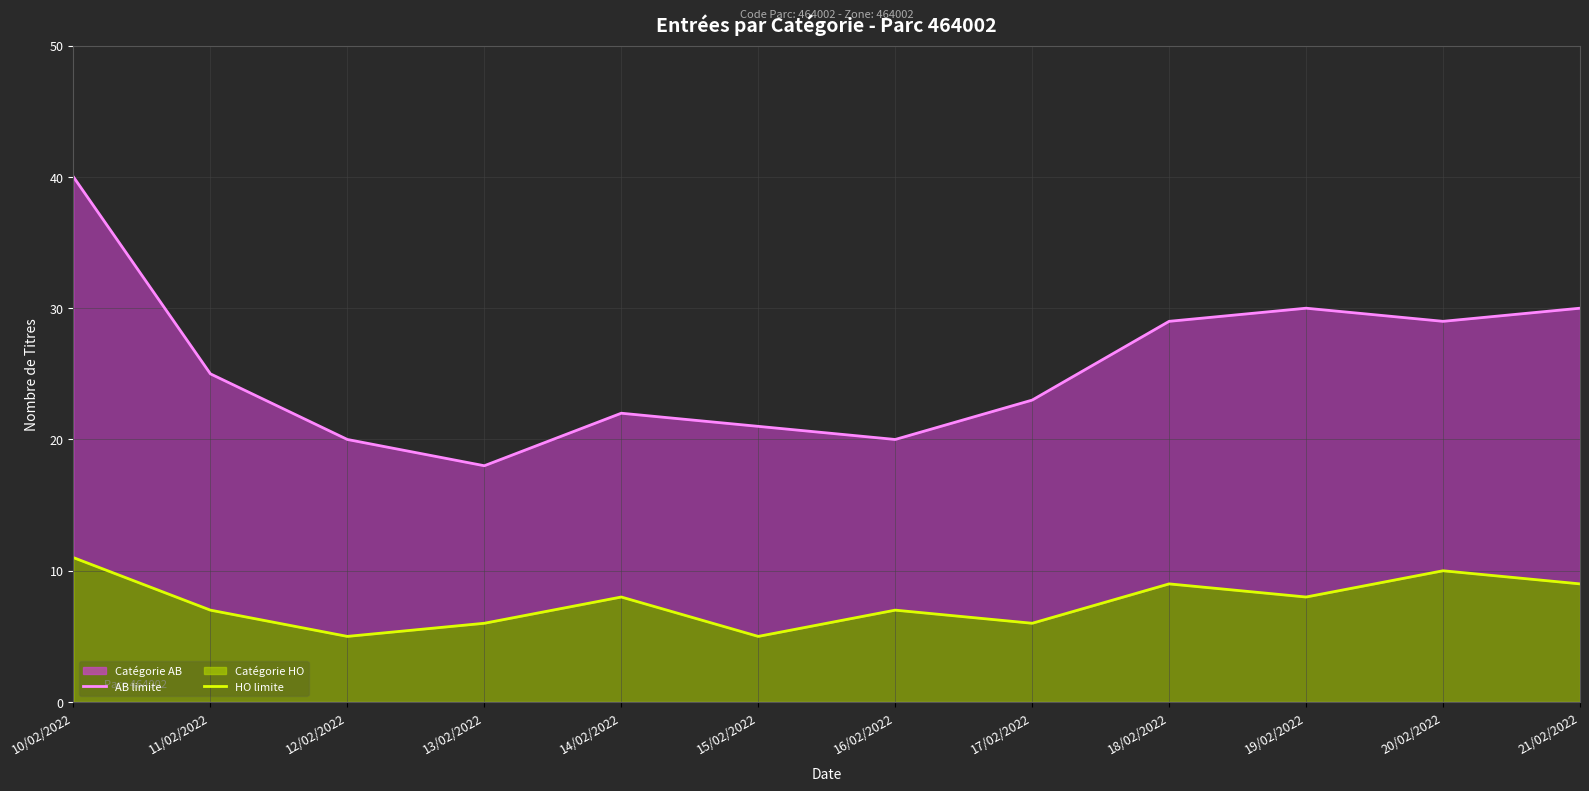

What is the value of the 3rd point from the left?

5